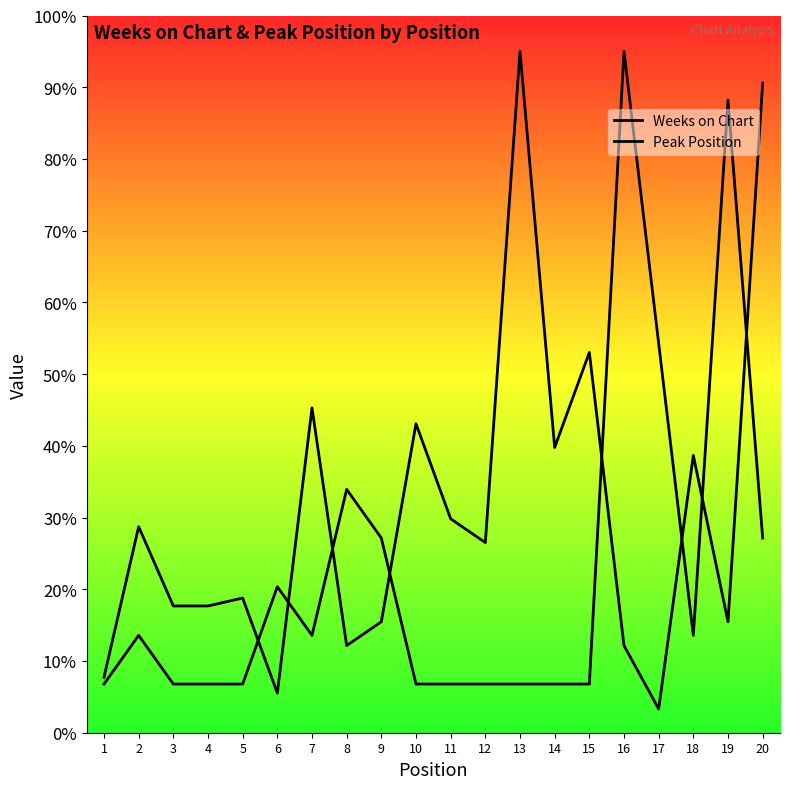

What is the sum of all Peak Position values?

454.6